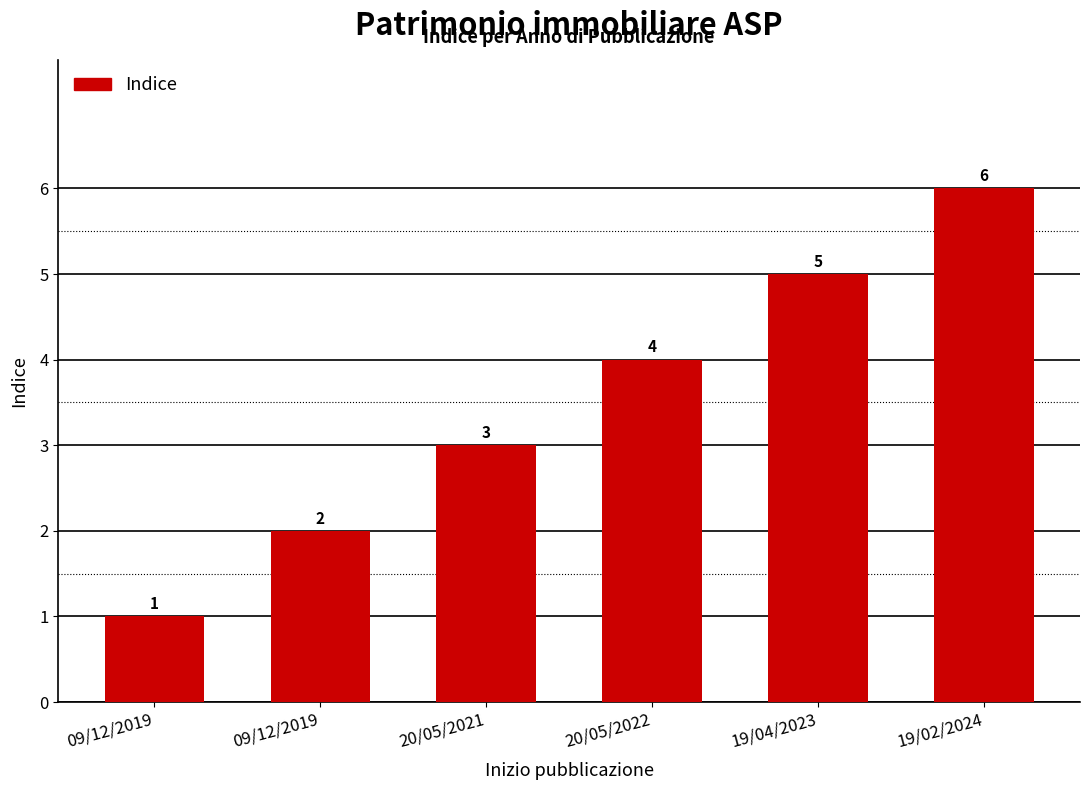

The value at 20/05/2022 is 4. True or false?

True